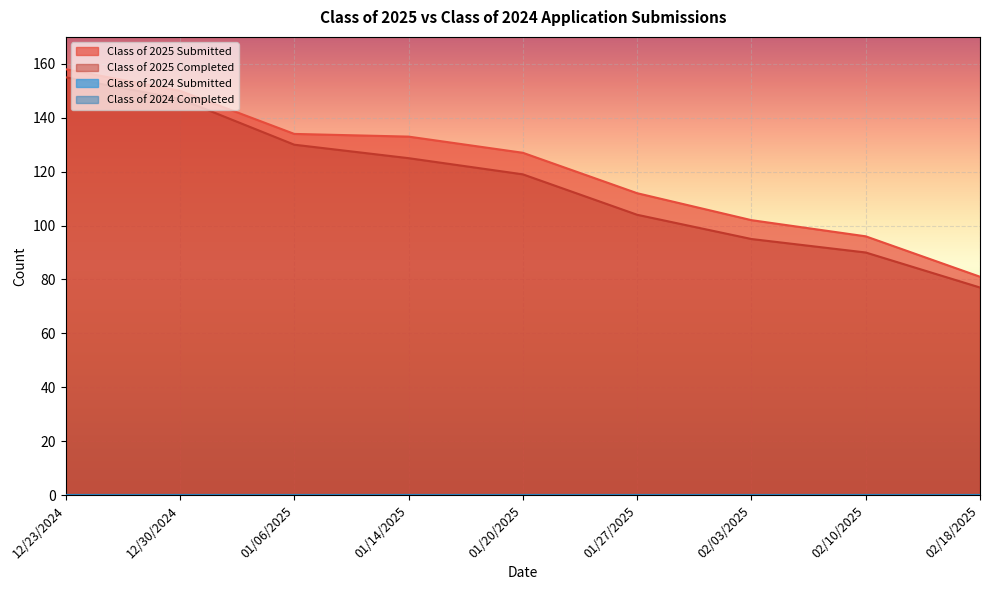

At which label is Class of 2025 Completed closest to 116?

01/20/2025